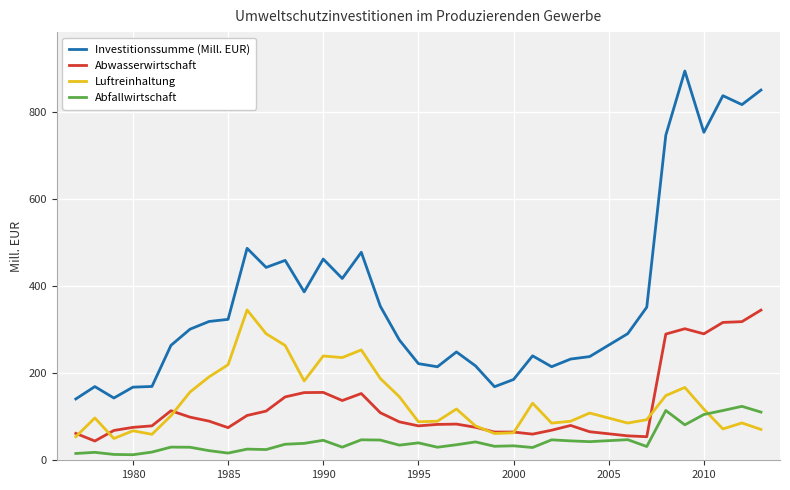

True or false: Abfallwirtschaft and Abwasserwirtschaft cross at least once.

False